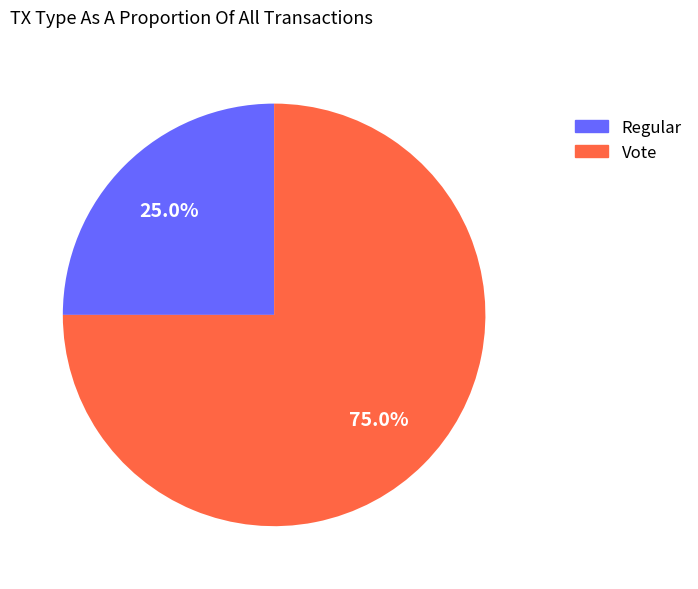

The Regular slice represents 10% of the pie. True or false?

False